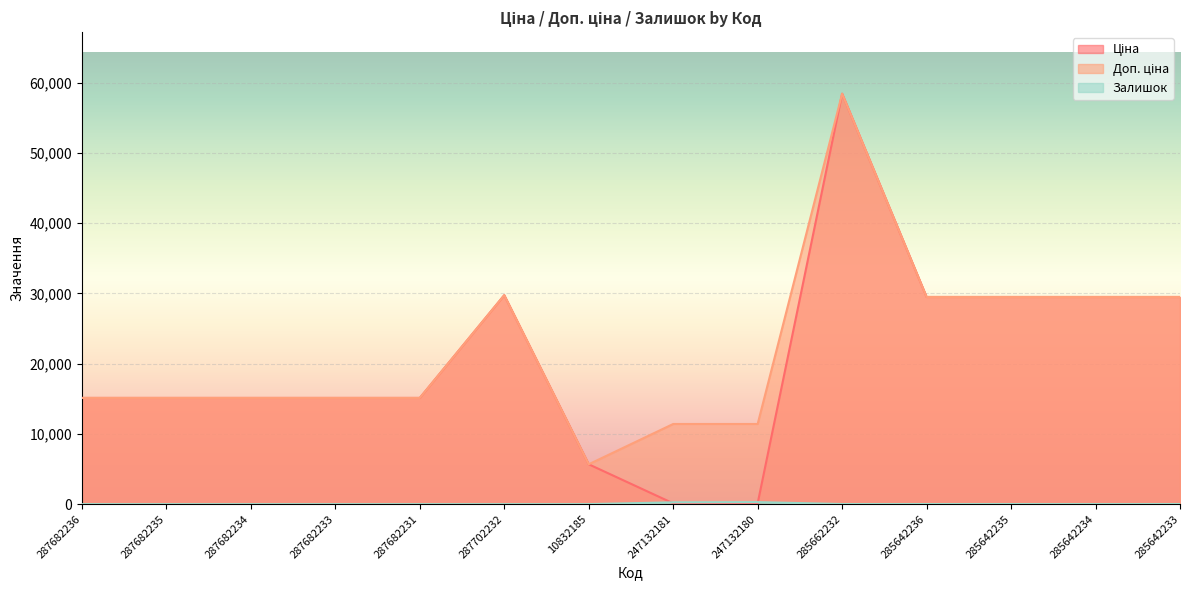

True or false: Залишок has a value of 176.8 at 287682236.

False